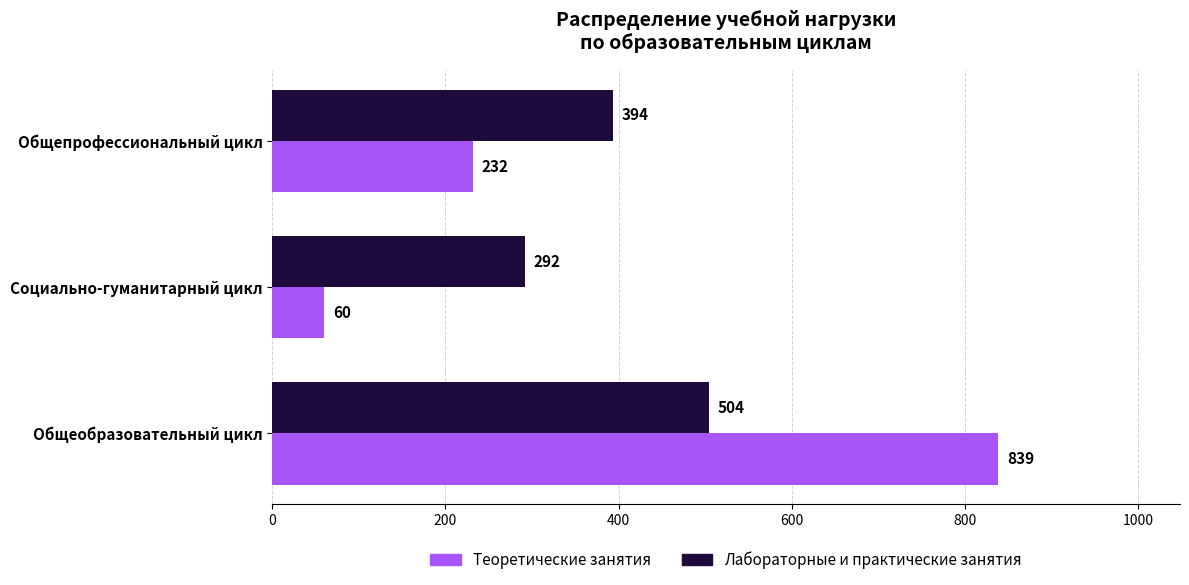

At which label is Лабораторные и практические занятия closest to 398?

Общепрофессиональный цикл